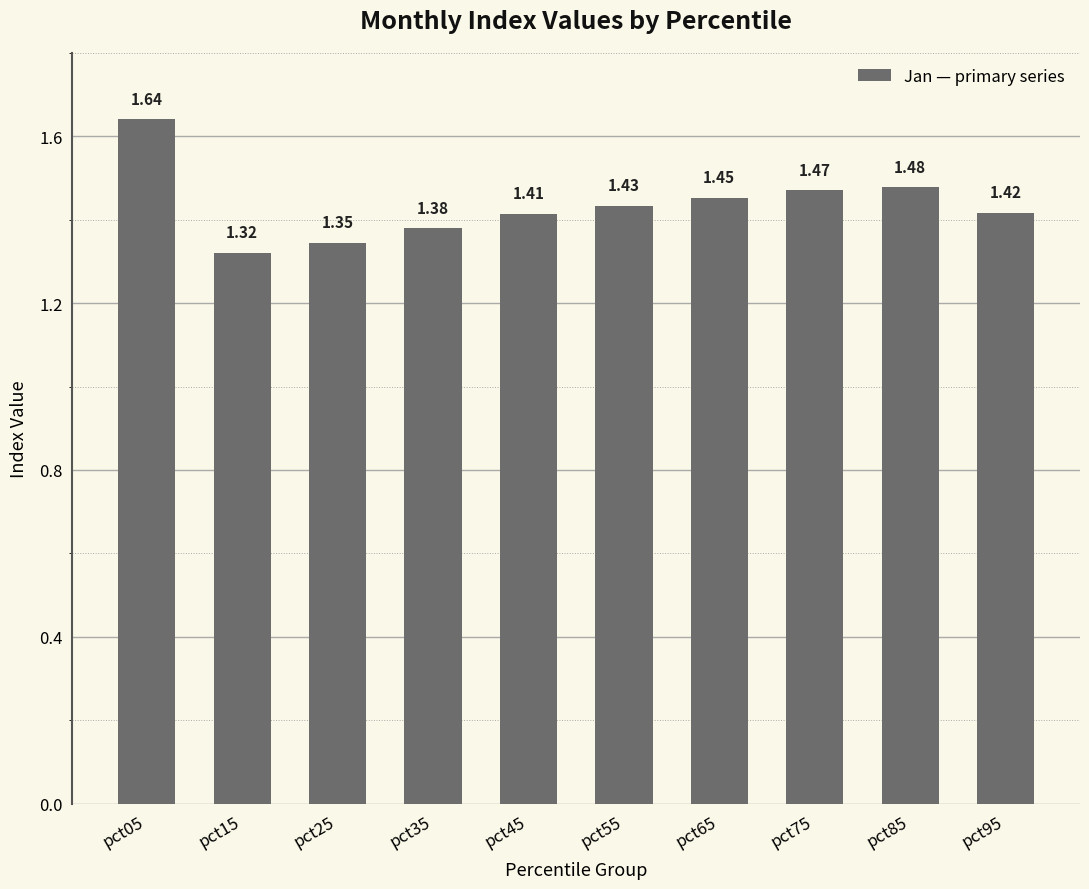

What is the sum of the values at pct45 and pct55?

2.8